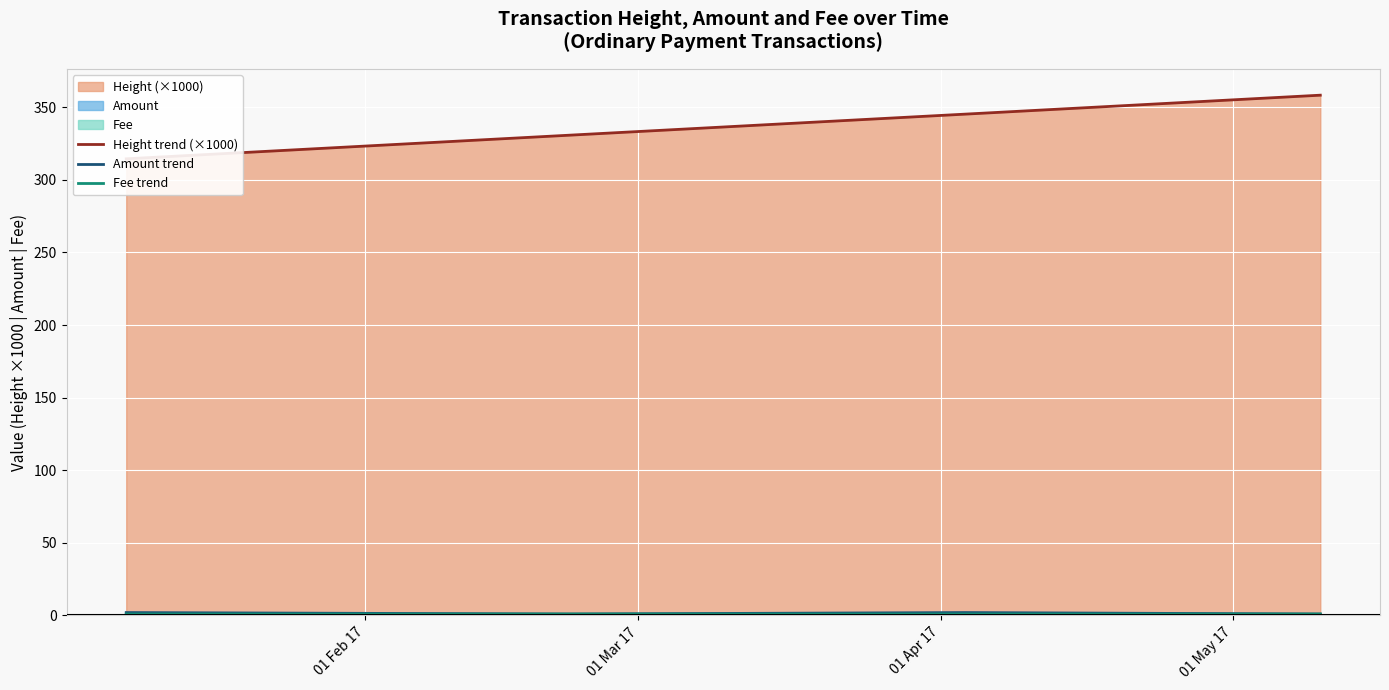

In Amount trend, how many points are lower than both neighbors (excluding endpoints)?

1